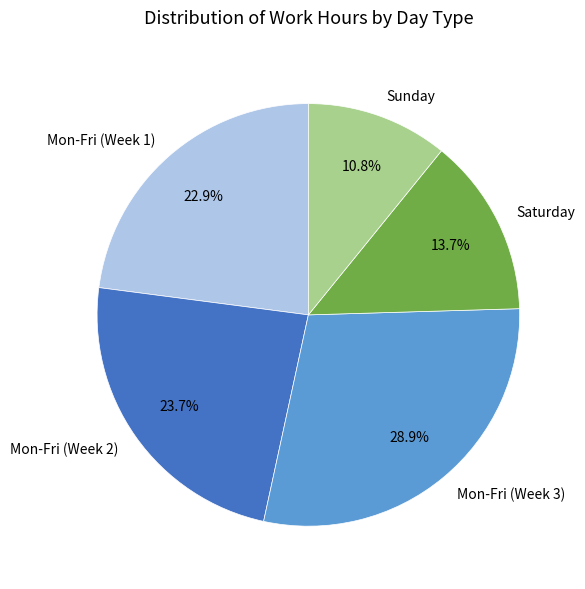

Which category has the biggest portion of the pie?

Mon-Fri (Week 3)